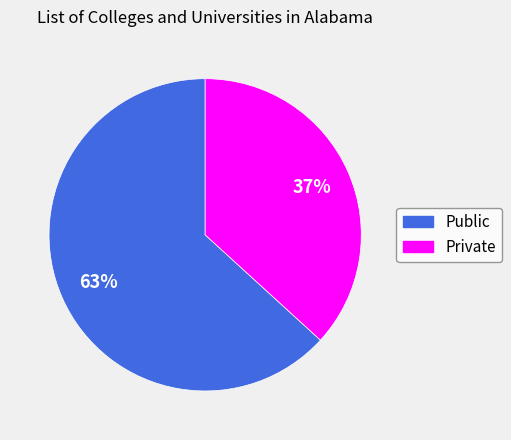

Is it true that Public is 73% of the pie?

False